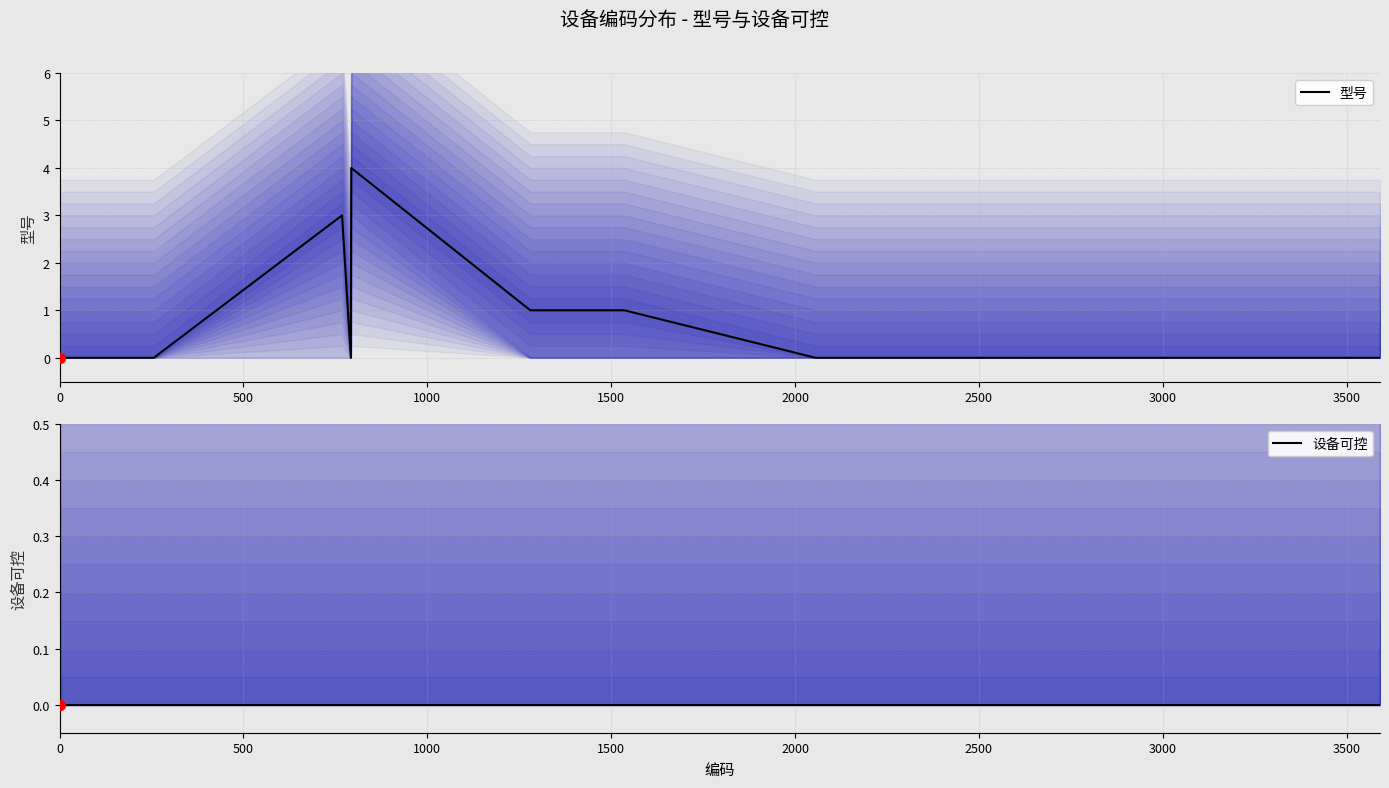

Which series has the widest spread of Y values?

型号